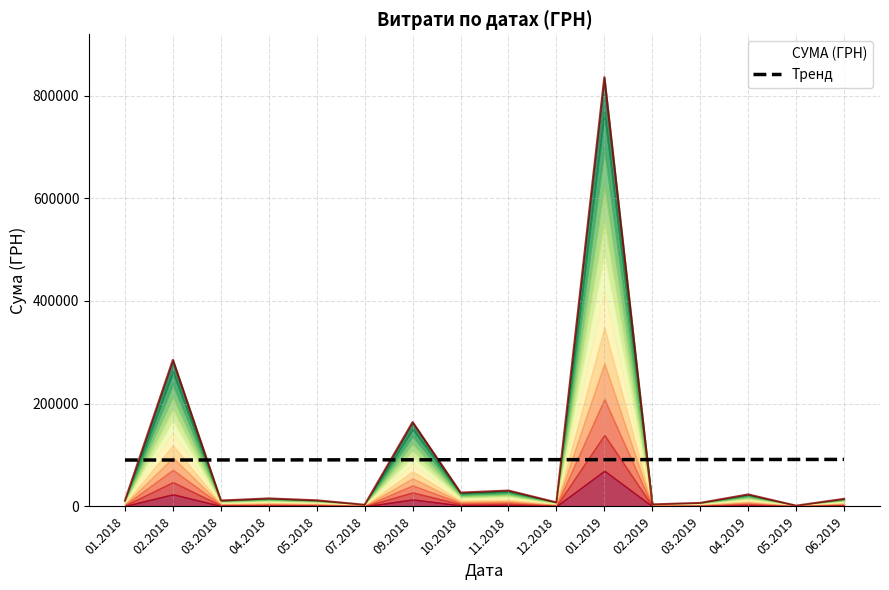

The chart shows a value of 90432.6 at 02.2018. True or false?

True